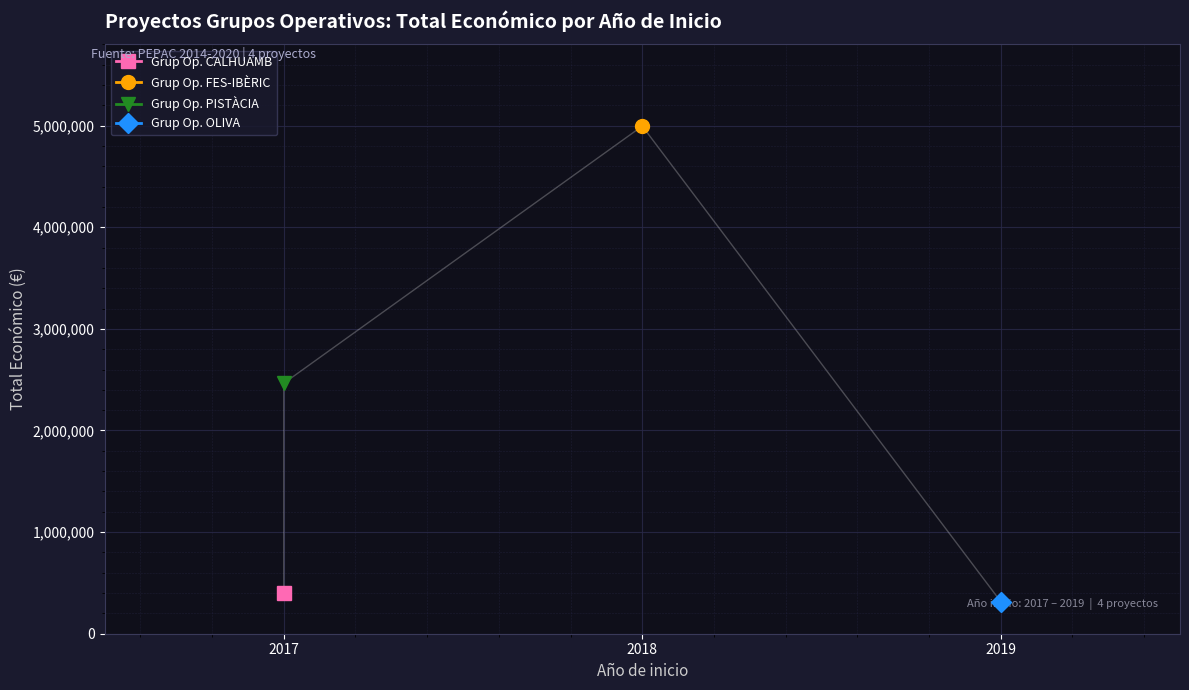

List the labels in order of value, largest first.

2018, 2017, 2017, 2019